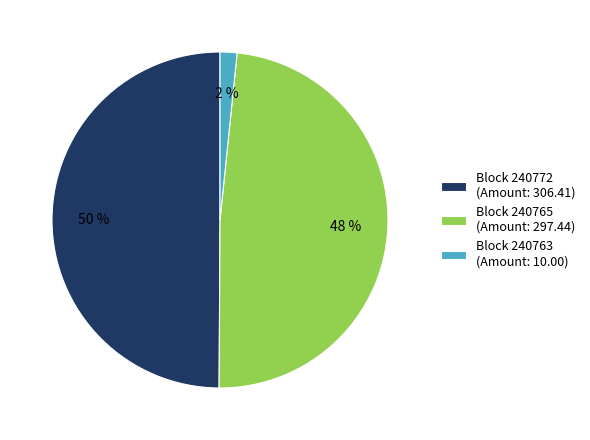

Count the number of slices in the pie.

3